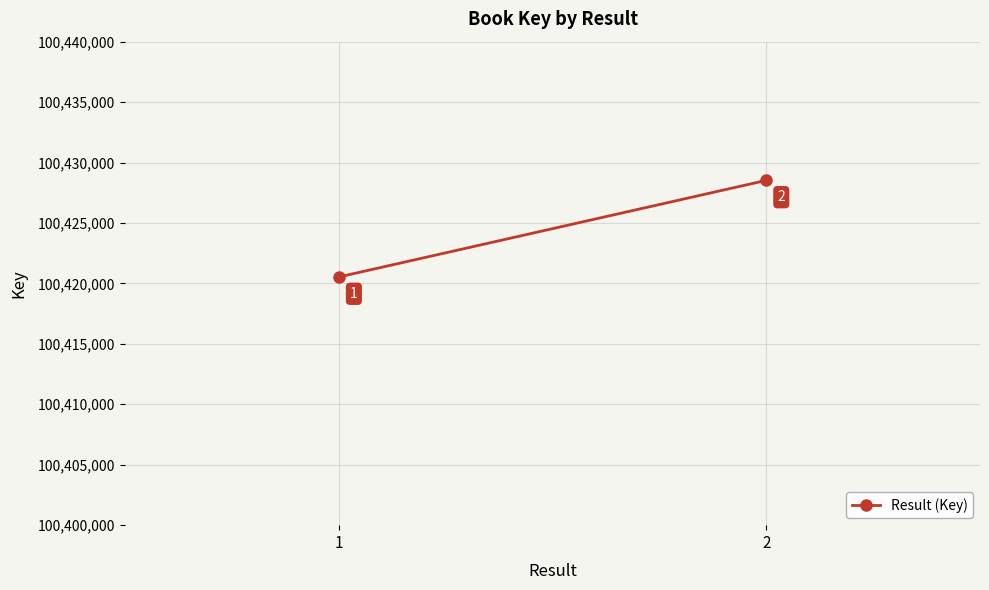

List the labels in order of value, largest first.

2, 1